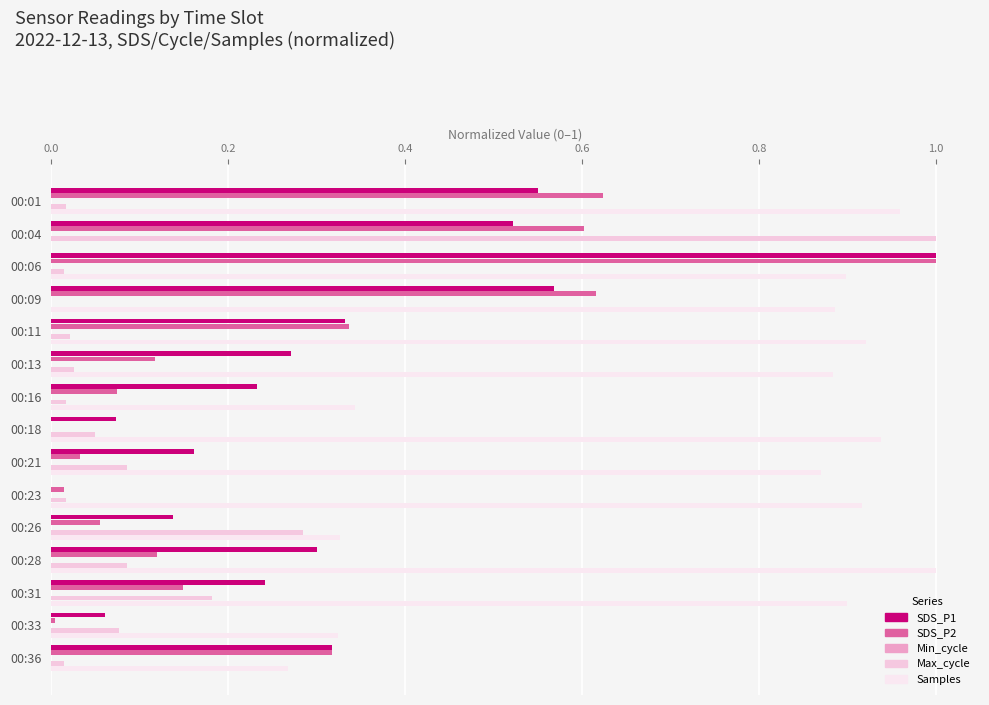

Count the number of categories in the chart.

15